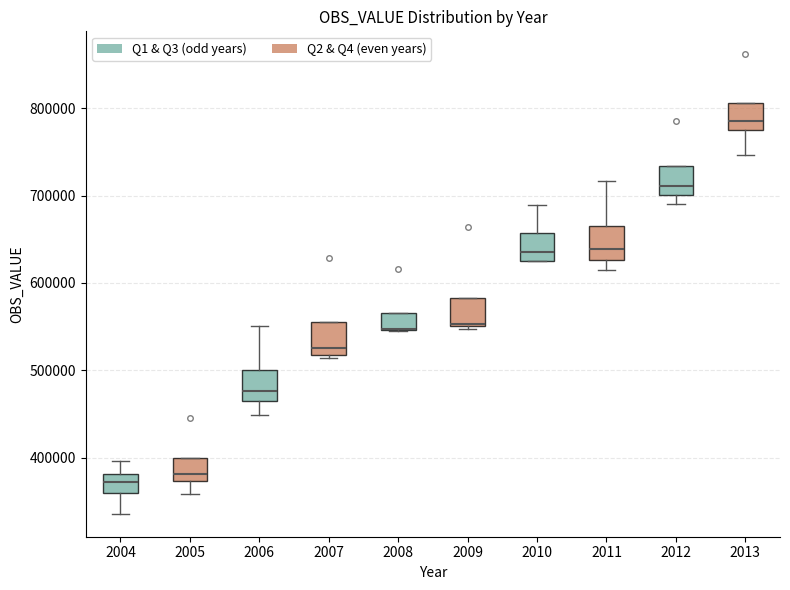

Reading left to right, read every box against the y-axis: the position of its median line, the range the box covers, and the ends of its whiskers. The values are not printed on the chart, so give them approximately, as read against the axis.

2004: median 370000, box 360000 to 380000, whiskers 340000 to 400000
2005: median 380000, box 370000 to 400000, whiskers 360000 to 400000
2006: median 480000, box 460000 to 500000, whiskers 450000 to 550000
2007: median 530000, box 520000 to 560000, whiskers 510000 to 560000
2008: median 550000 (drawn on the box's lower edge), box 550000 to 570000, whiskers 550000 to 570000
2009: median 550000, box 550000 to 580000, whiskers 550000 (just below the box's lower edge) to 580000
2010: median 640000, box 620000 to 660000, whiskers 620000 to 690000
2011: median 640000, box 630000 to 670000, whiskers 610000 to 720000
2012: median 710000, box 700000 to 730000, whiskers 690000 to 730000
2013: median 790000, box 770000 to 810000, whiskers 750000 to 810000